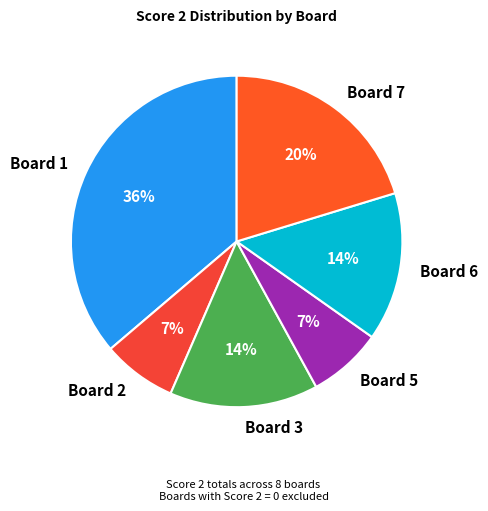

Is it true that Board 3 is 24% of the pie?

False